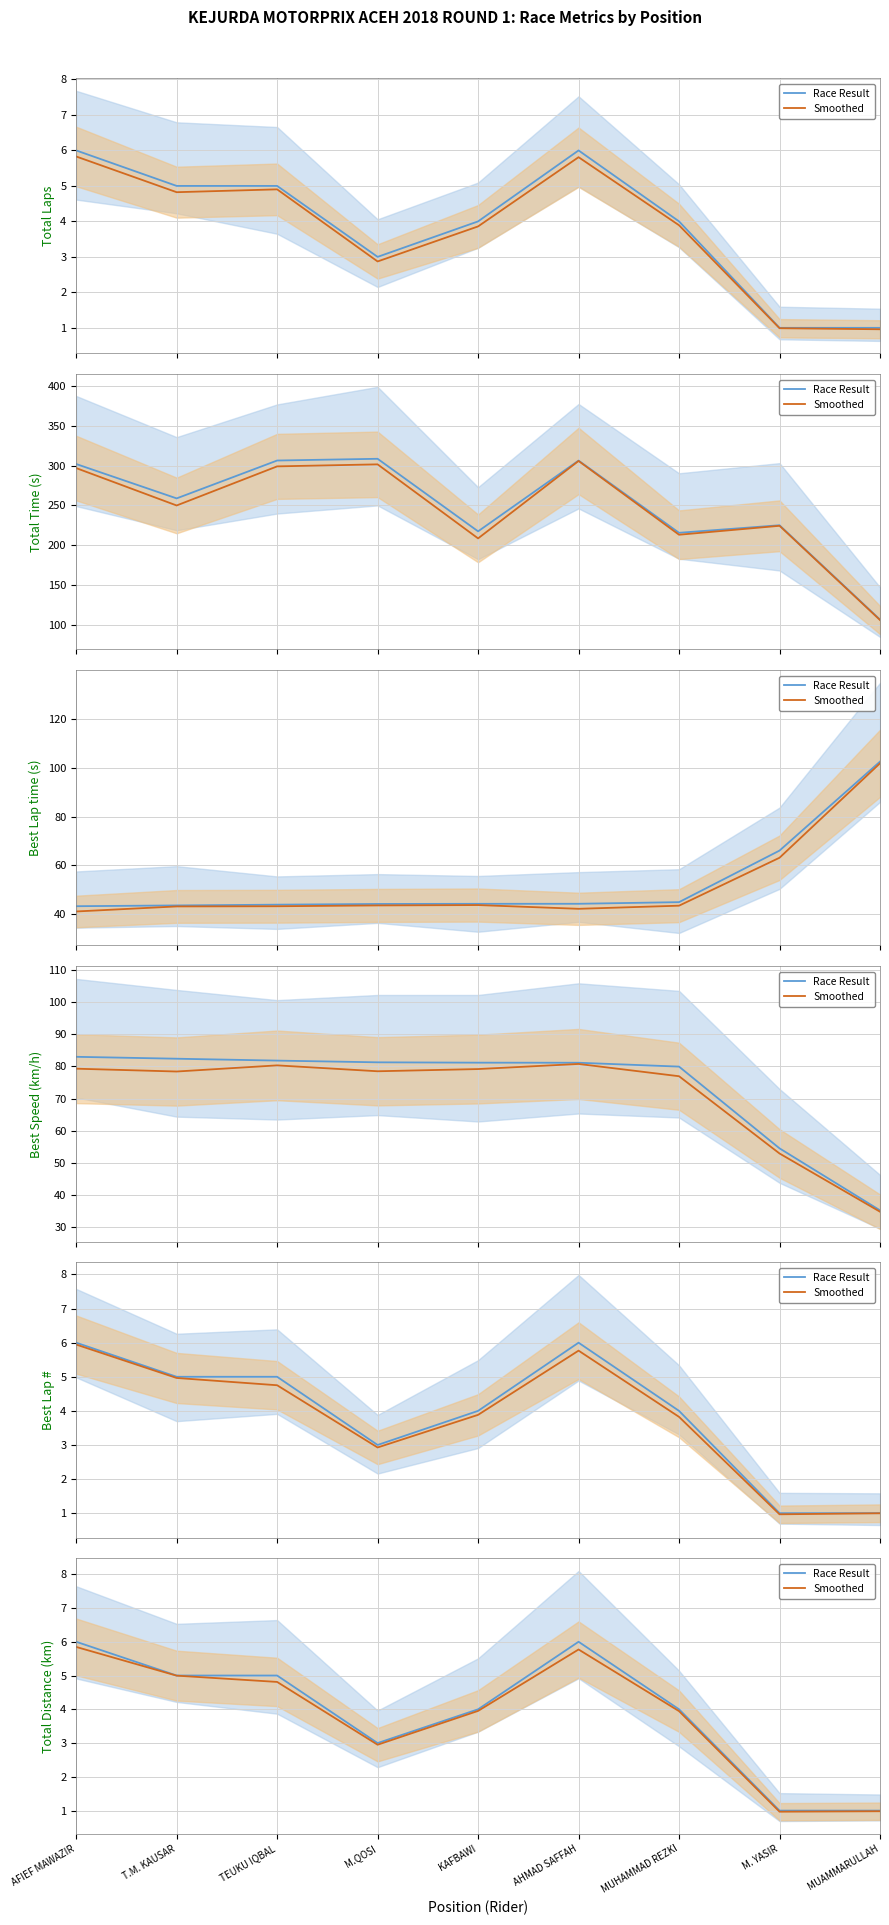

Count the number of data series in this chart.

2